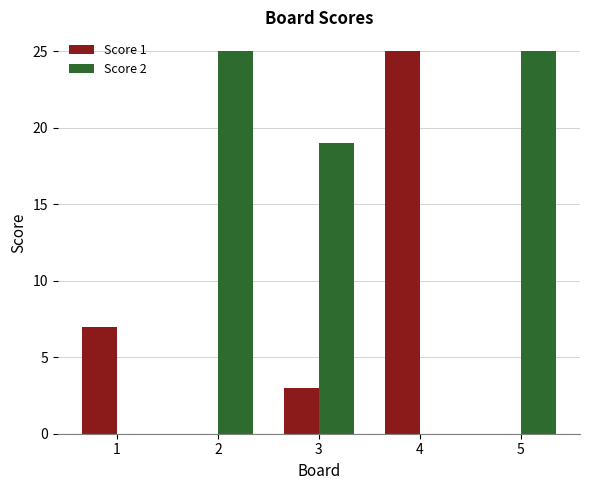

At which label is Score 1 closest to 12?

1